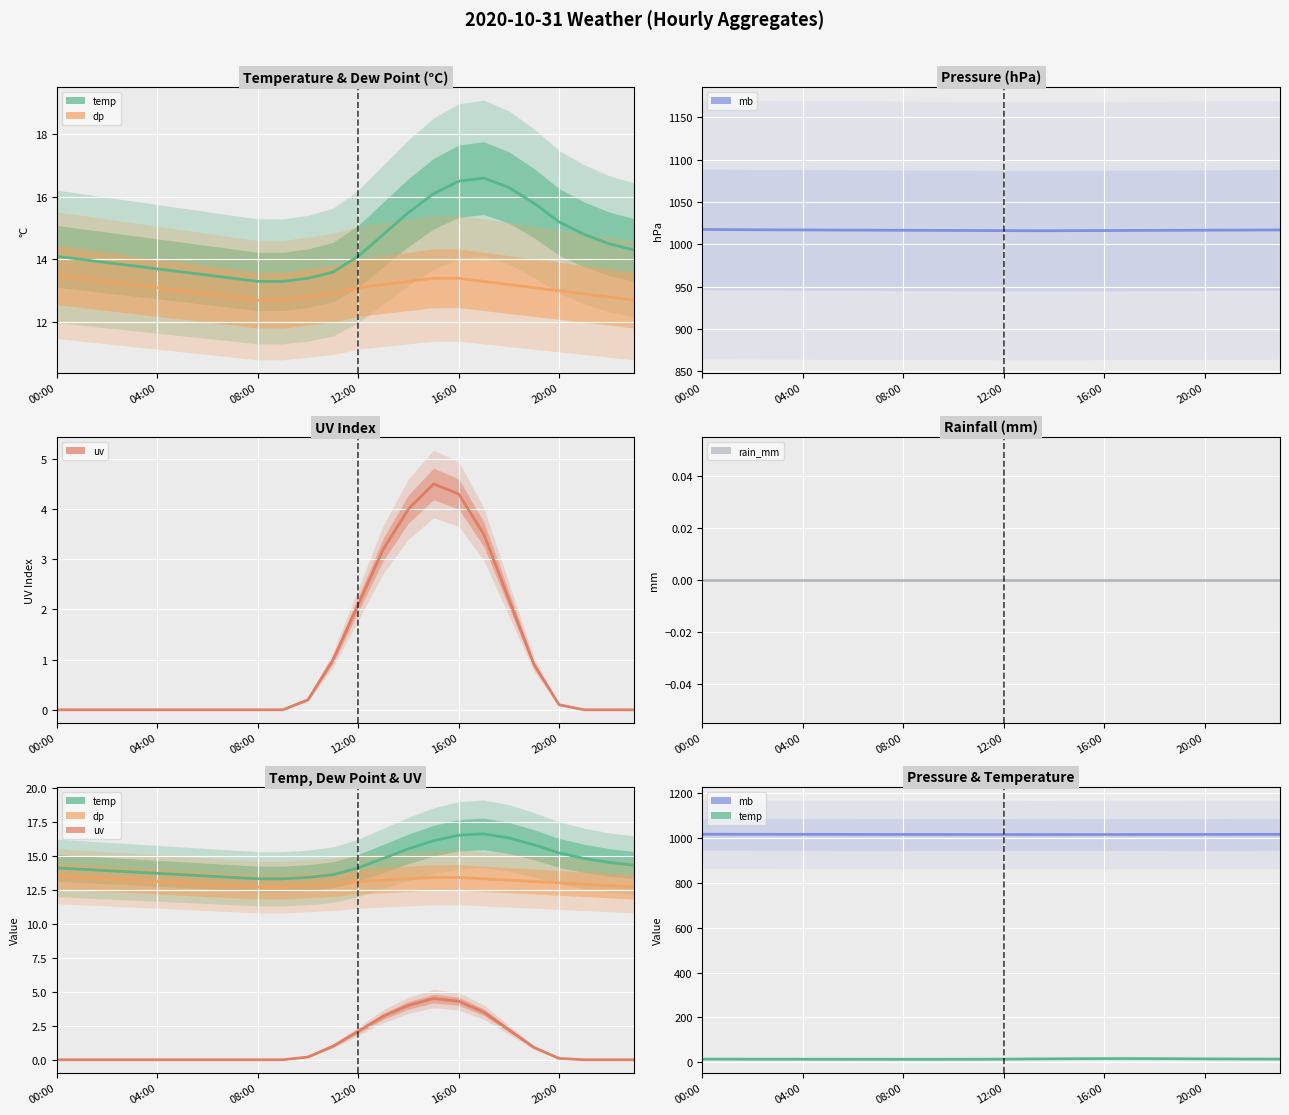

At which label does uv reach its minimum?

00:00